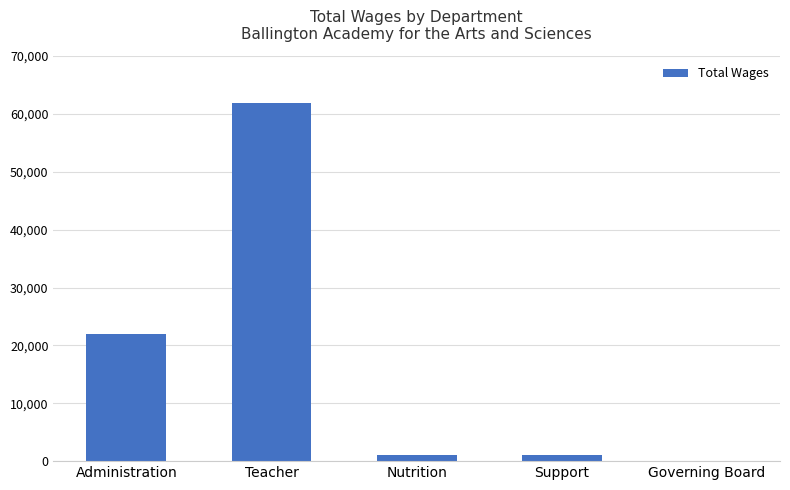

What is the approximate value at Administration?

22000